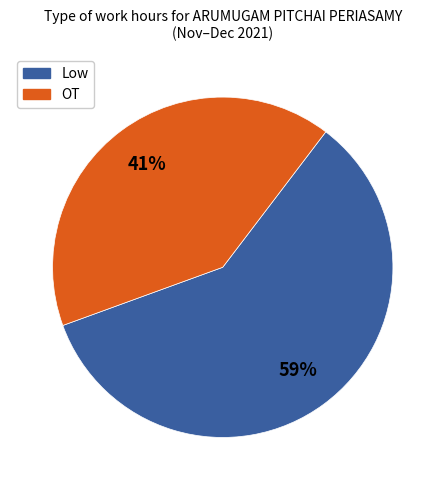

How many segments does this pie chart have?

2